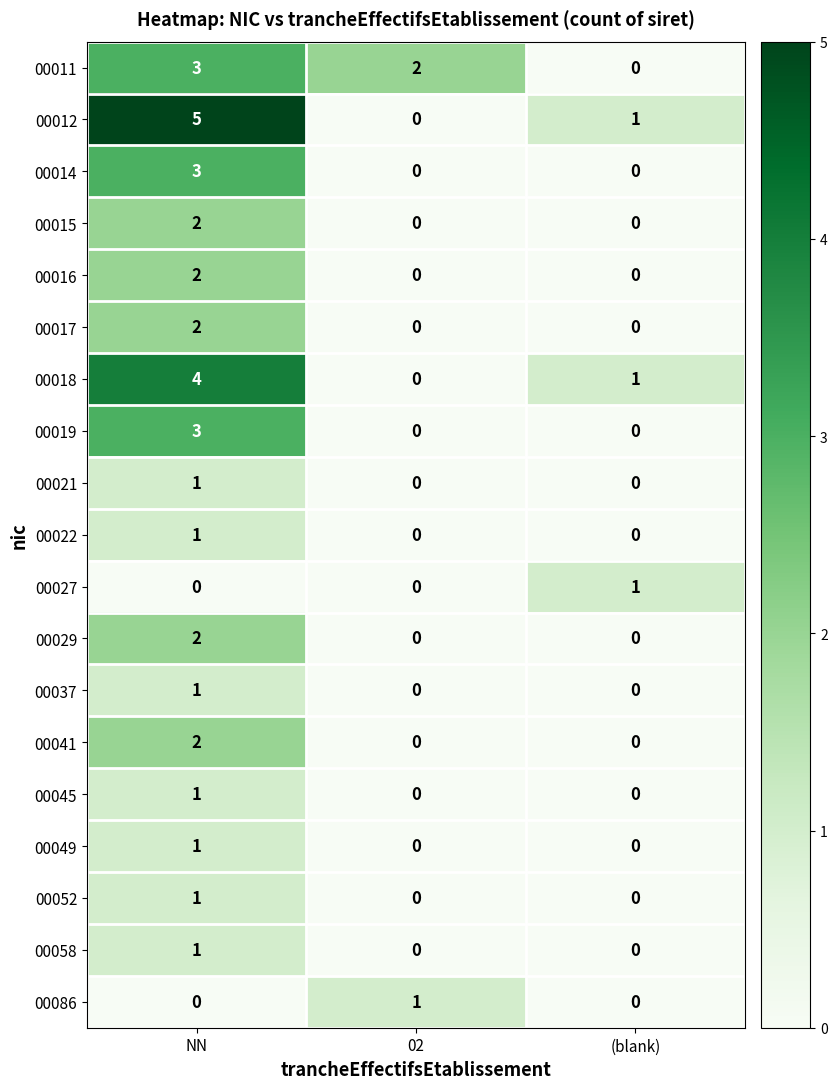

Which series has the largest total across all categories?

00012